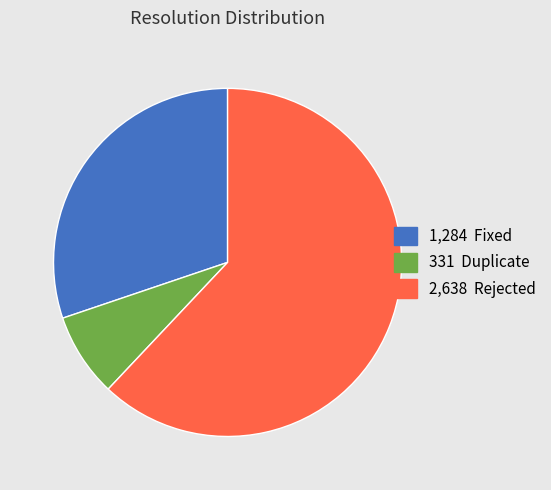

Is there any slice that represents more than half of the pie?

Yes